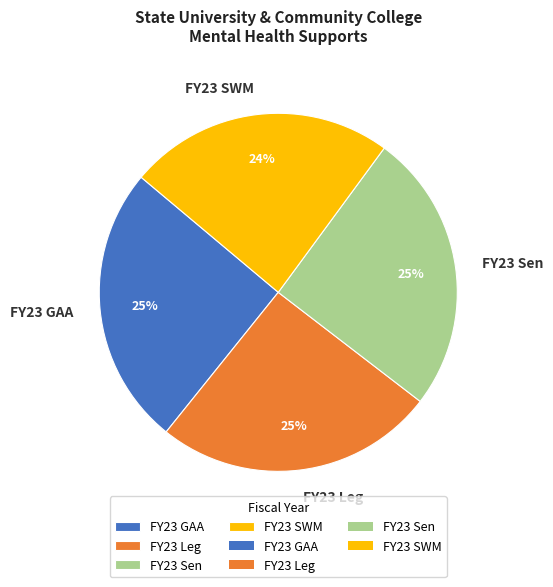

To the nearest percent, what is the combined percentage of FY23 Leg and FY23 Sen?

51%